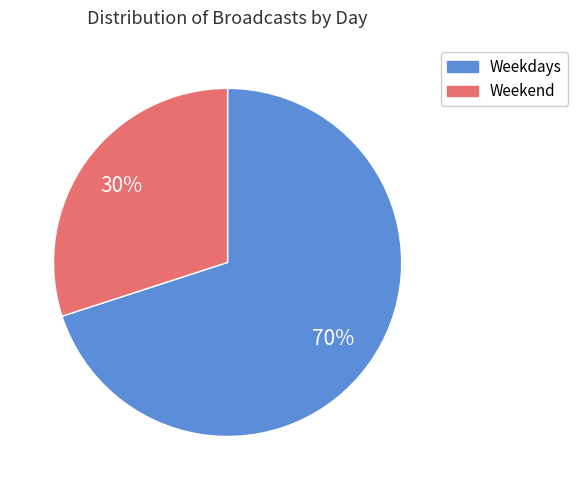

How many segments does this pie chart have?

2